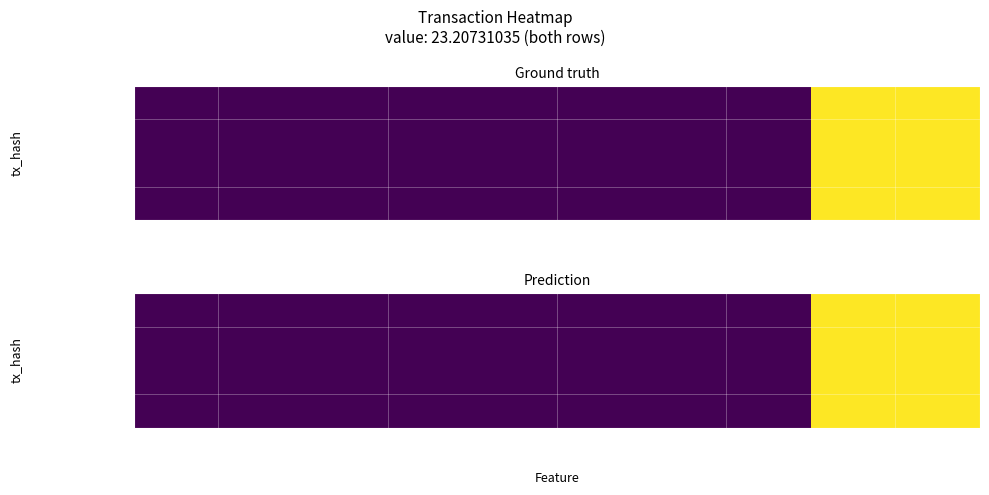

At how many categories does at least one series exceed 0?

5